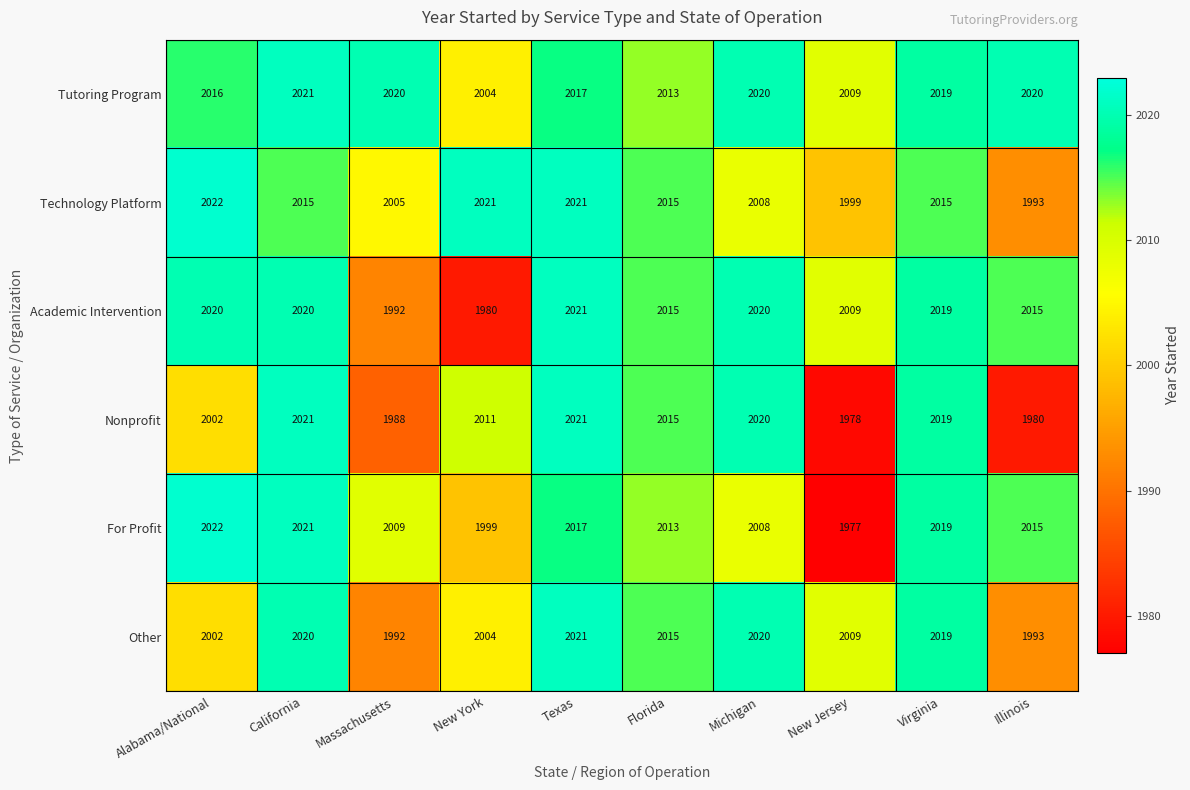

Is the value of For Profit at Texas greater than the value of Nonprofit at New York?

Yes